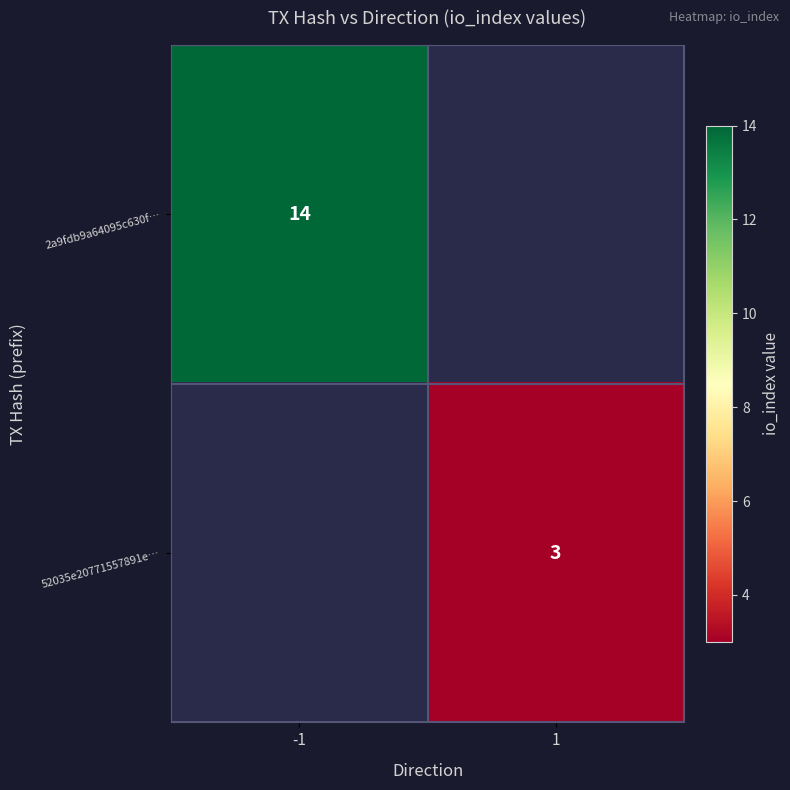

True or false: 52035e20771557891e… has a value of 3 at 1.

True